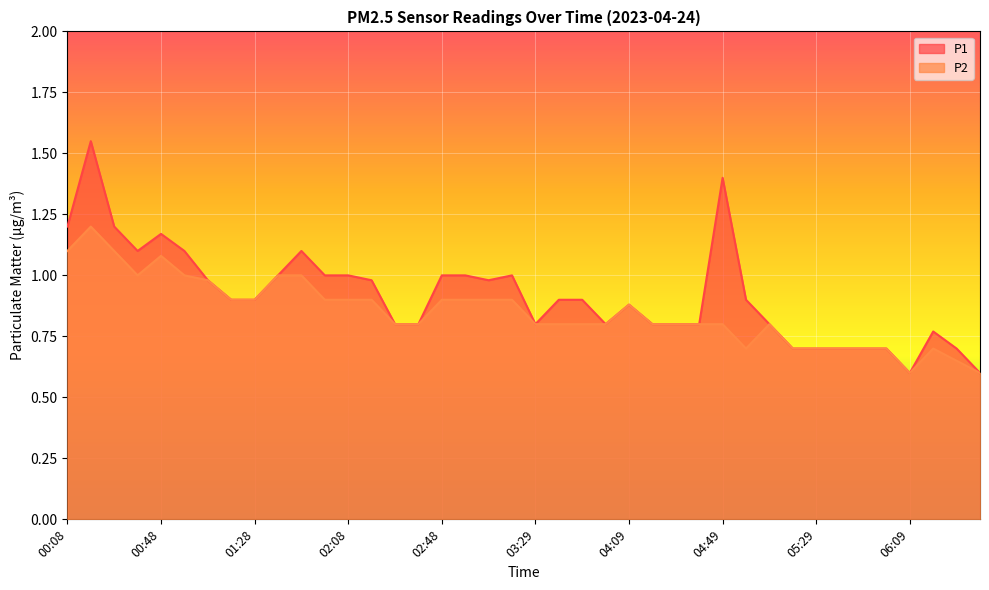

Is it true that P1 equals 1.2 at 00:08?

True